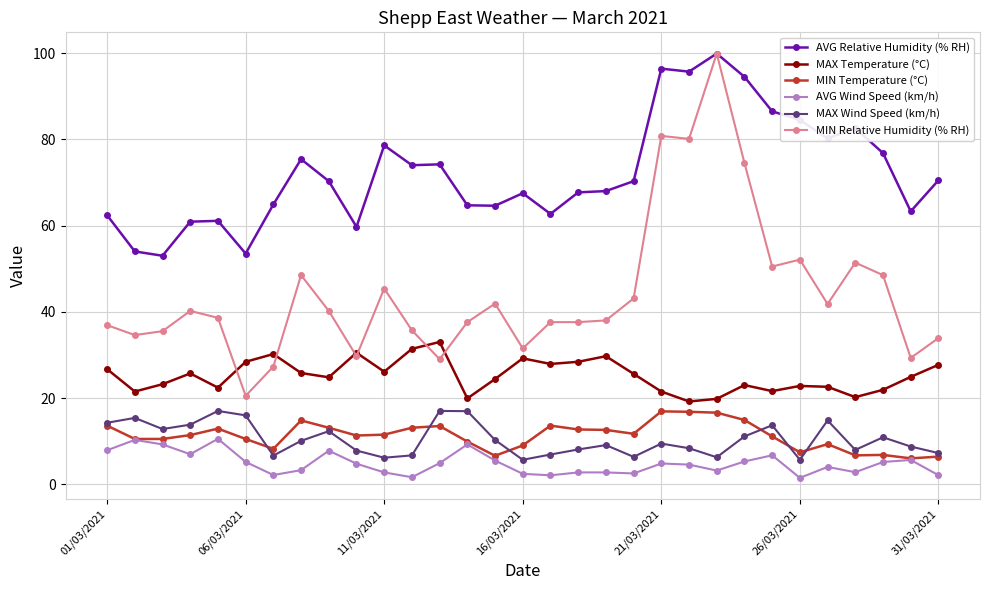

Is this an area chart (filled region under the line)?

No